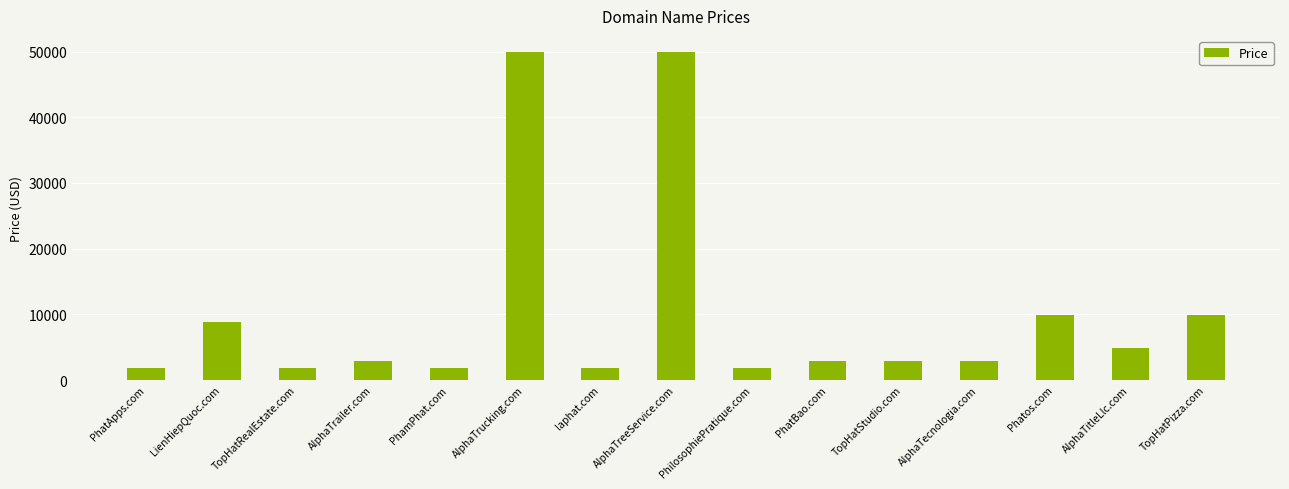

How many data points are less than 2888?

5